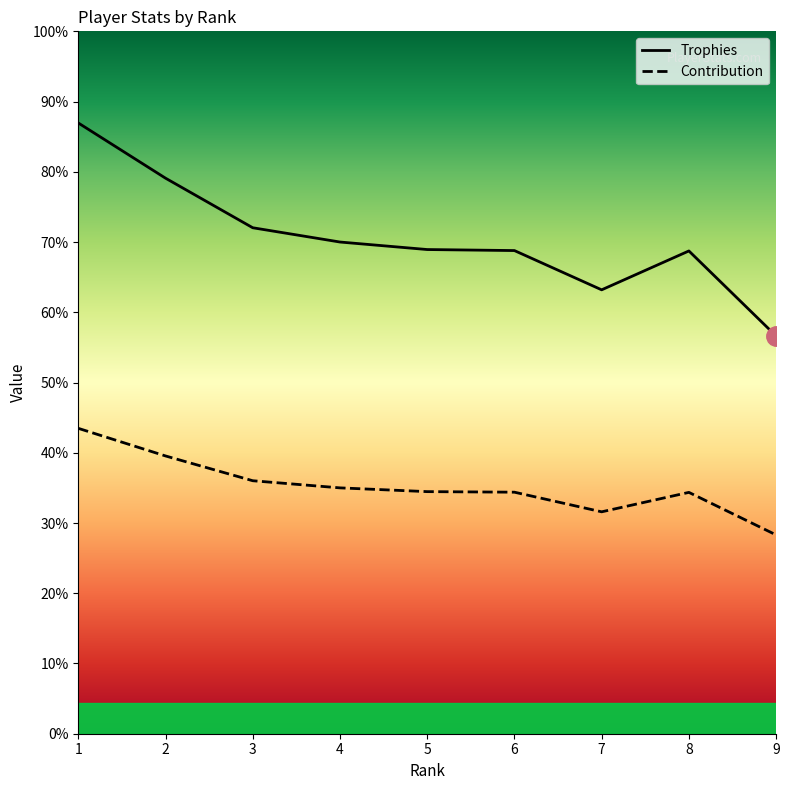

Between 4 and 8, which series saw the biggest shift?

Trophies